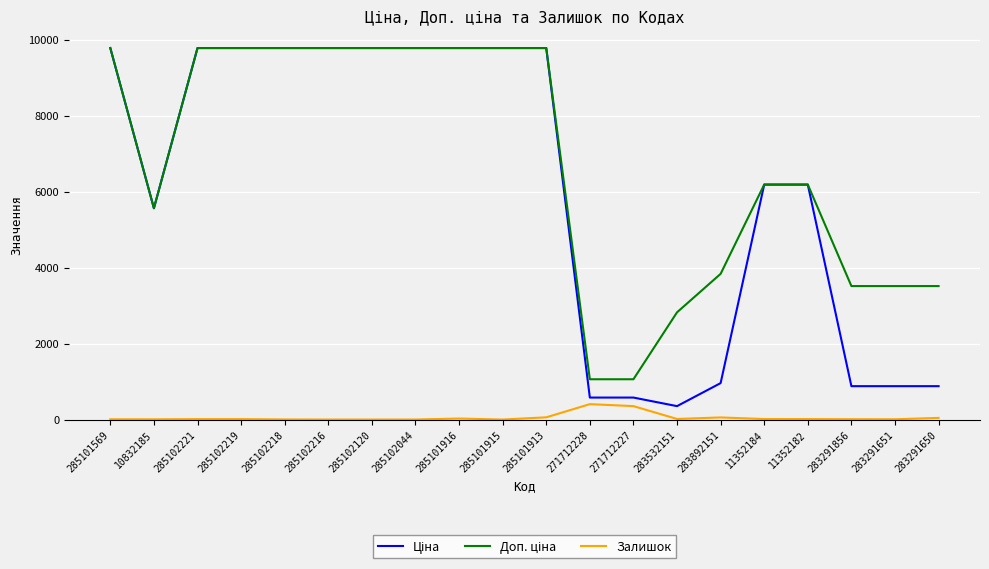

The value of Залишок at 285101569 is 7.0. True or false?

True